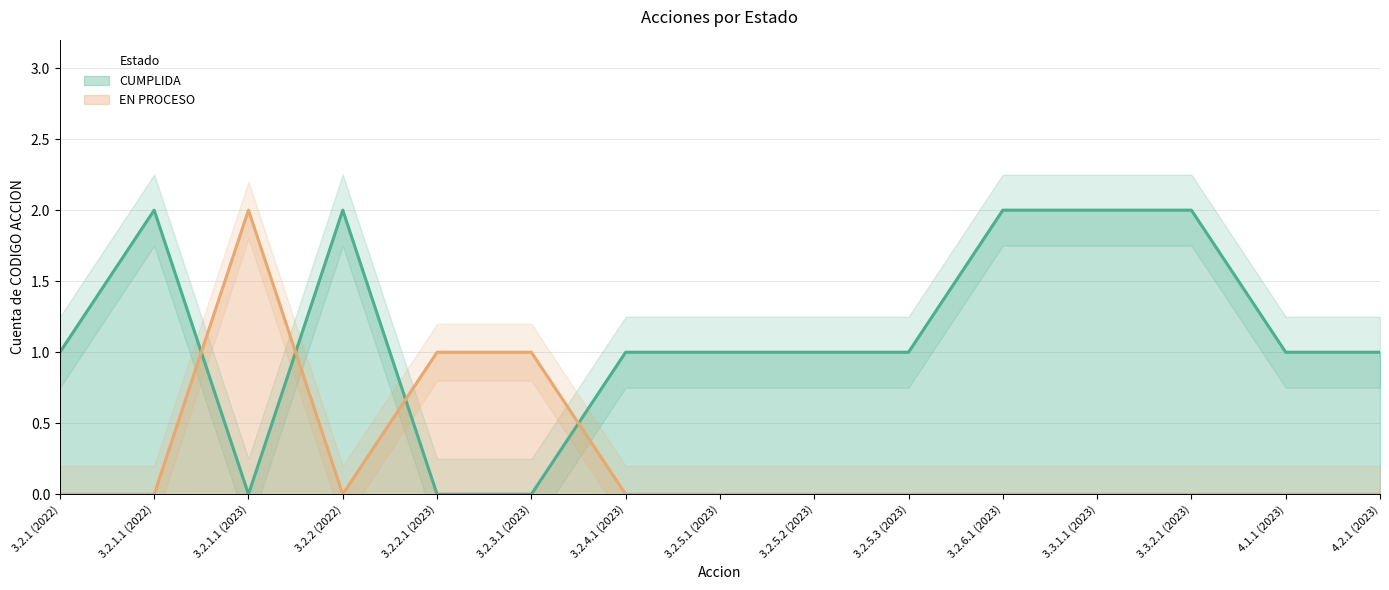

In CUMPLIDA, how many points are lower than both neighbors (excluding endpoints)?

1